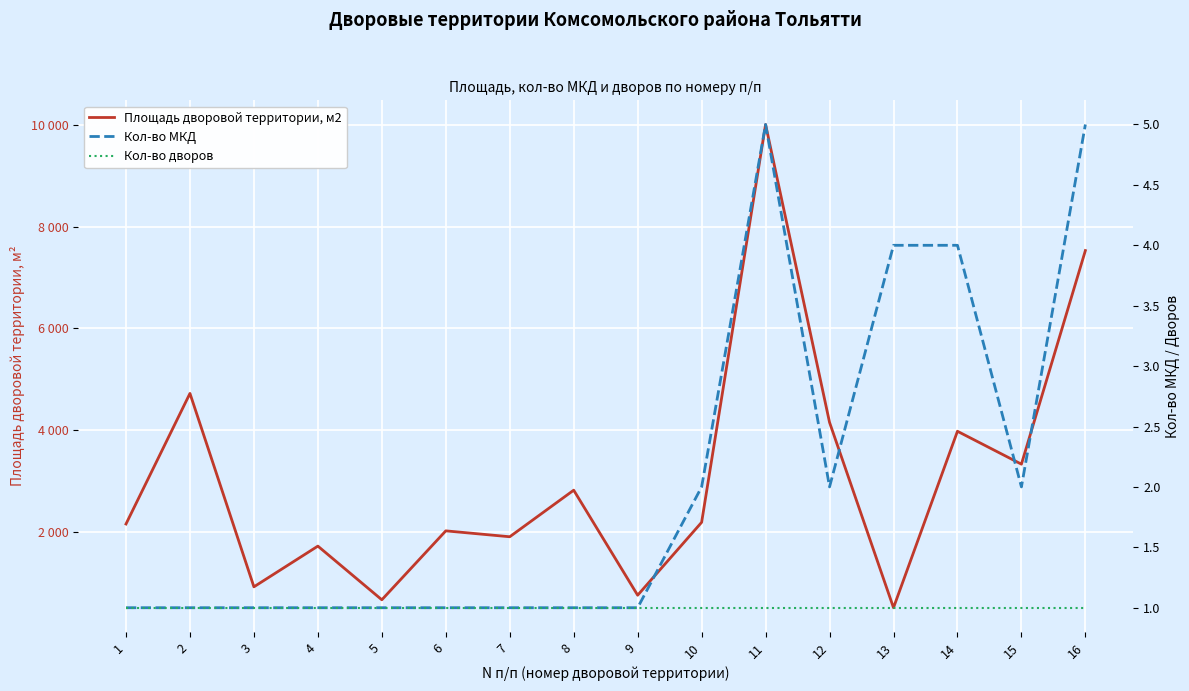

The value of Кол-во МКД at 15 is 1. True or false?

False